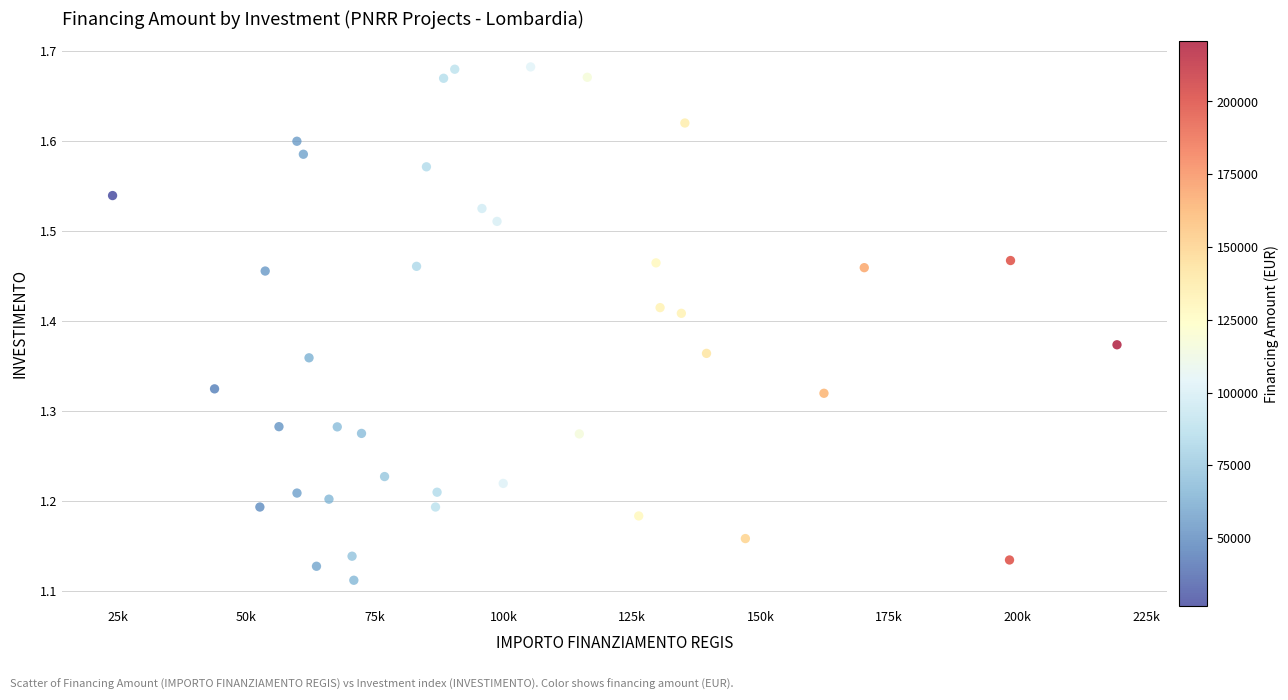

What is the range of X values (max minus min)?

195412.4